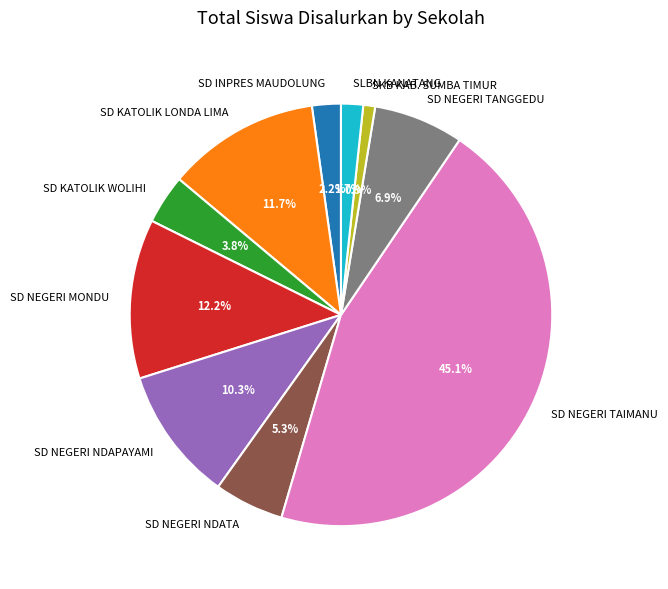

Rank the categories by value from highest to lowest.

SD NEGERI TAIMANU, SD NEGERI MONDU, SD KATOLIK LONDA LIMA, SD NEGERI NDAPAYAMI, SD NEGERI TANGGEDU, SD NEGERI NDATA, SD KATOLIK WOLIHI, SD INPRES MAUDOLUNG, SLBN KANATANG, SKB KAB. SUMBA TIMUR